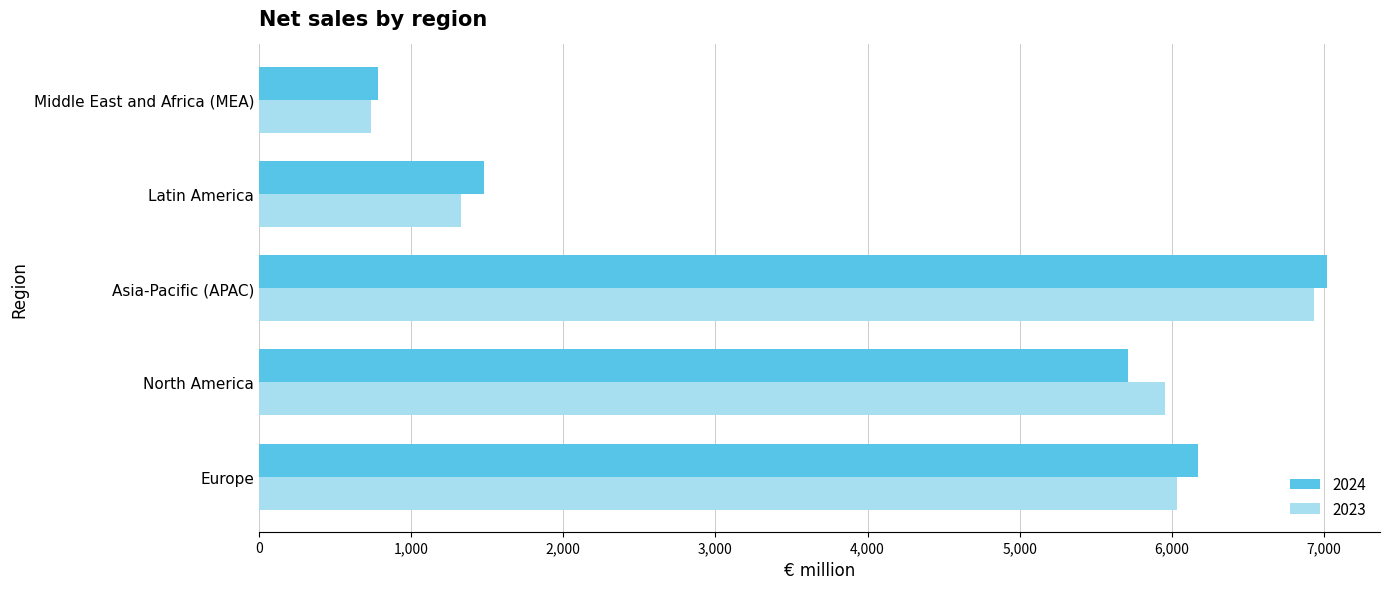

Rank the series by their maximum value, from highest to lowest.

2024, 2023